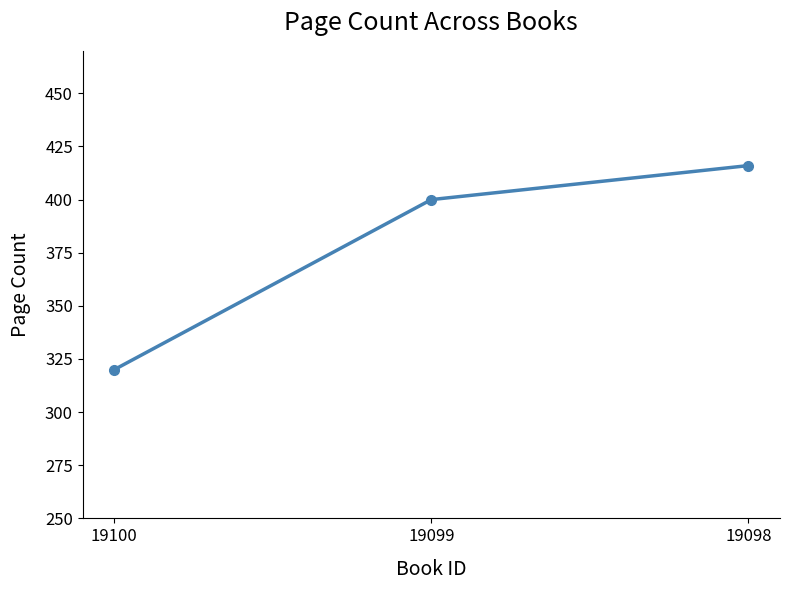

Count the number of categories in the chart.

3